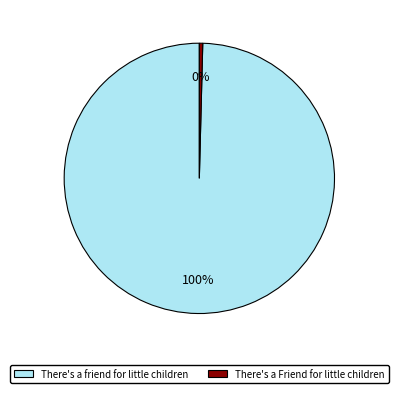

Count the number of slices in the pie.

2